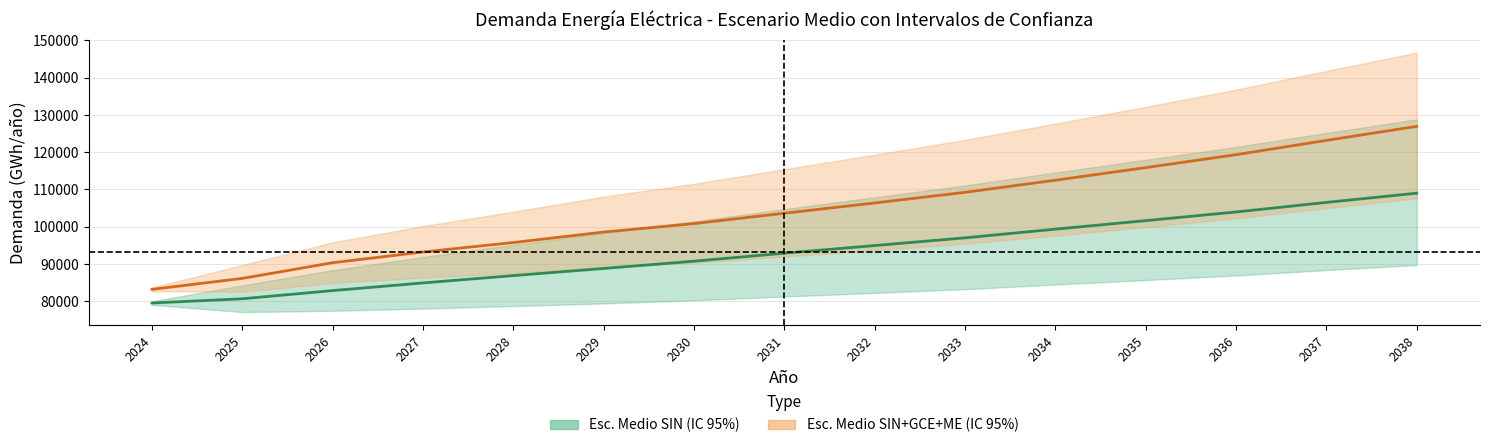

Reading left to right, what are all the values shown in this chart?

Esc. Medio SIN: 79530.7	80672.2	82867.9	84924.7	86888.9	88799.9	90757.7	92903.8	94952.5	97024.4	99355.3	101640.7	103963.8	106533.3	109007.5
Esc. Medio SIN+GCE+ME: 83199.8	86137.9	90343.4	93223.5	95762.4	98572.9	100845.2	103623.9	106379.5	109241.5	112481.6	115864.8	119335.8	123175.2	126937.1